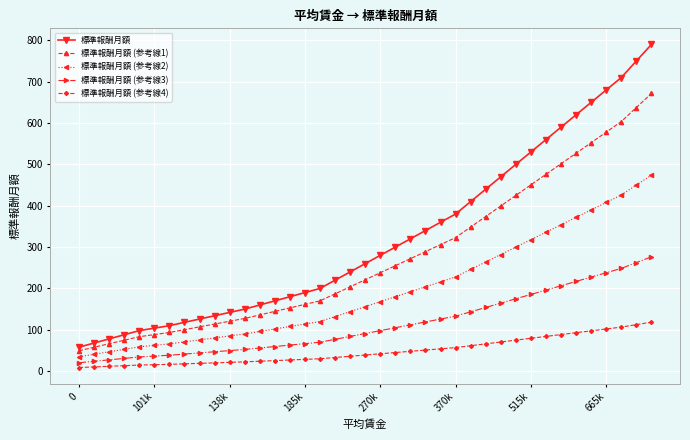

True or false: 標準報酬月額 and 標準報酬月額 (参考線3) cross at least once.

False